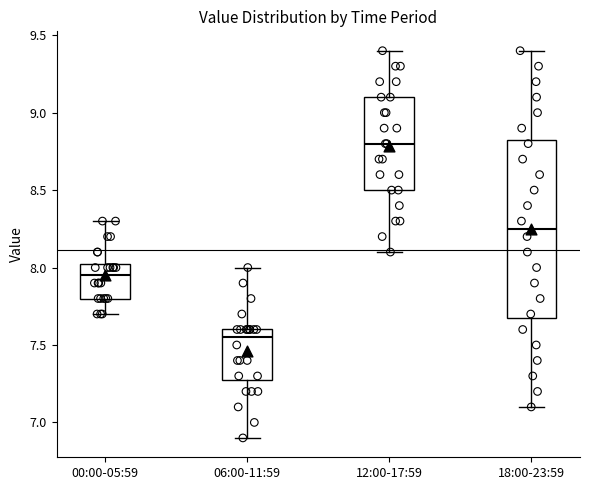

Reading left to right, transcribe this box plot: for each box, give where its median line is, the range the box spans, and where its two whiskers end, as read against the y-axis. The values are not printed on the chart, so give them approximately, as read against the axis.

00:00-05:59: median 7.95, box 7.80 to 8.05, whiskers 7.70 to 8.30
06:00-11:59: median 7.55, box 7.30 to 7.60, whiskers 6.90 to 8.00
12:00-17:59: median 8.80, box 8.50 to 9.10, whiskers 8.10 to 9.40
18:00-23:59: median 8.25, box 7.70 to 8.85, whiskers 7.10 to 9.40